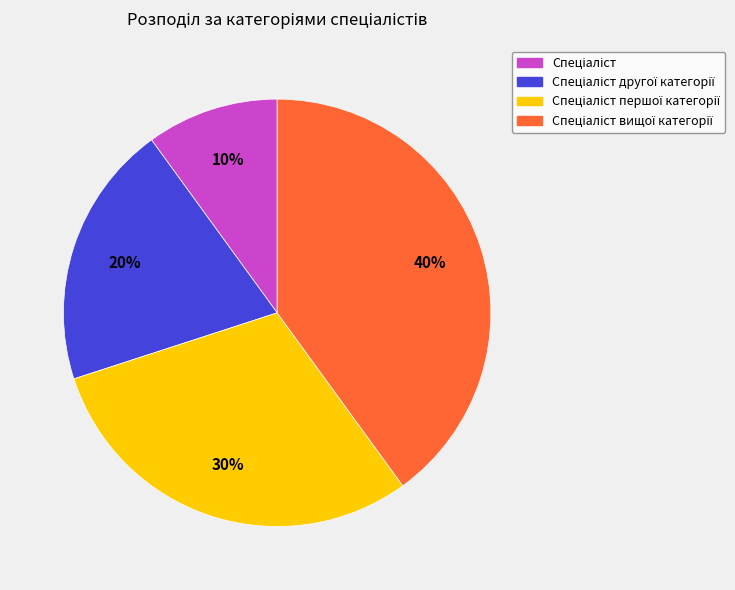

How many segments does this pie chart have?

4